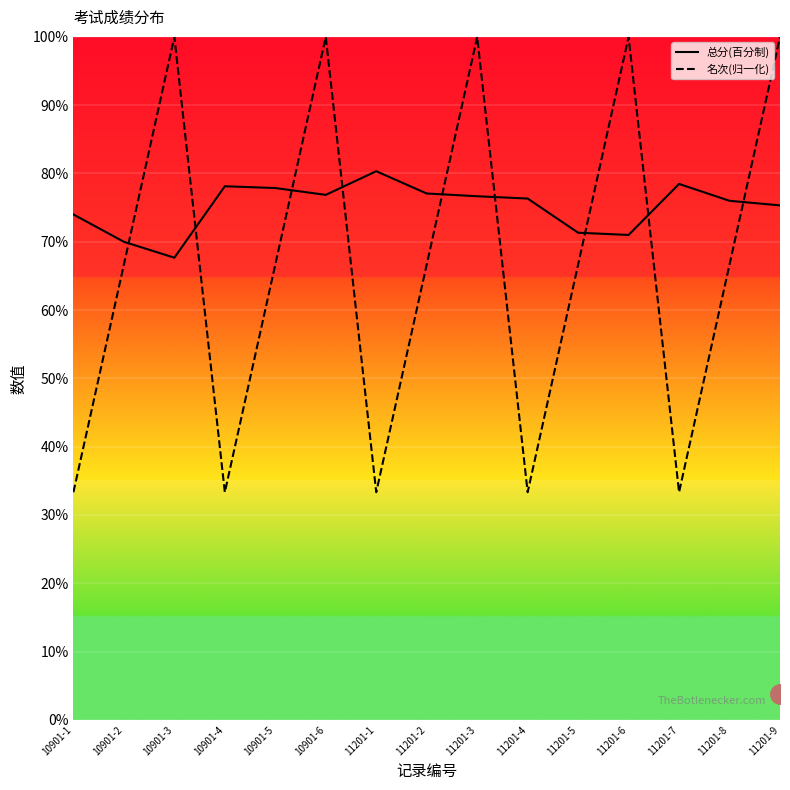

What is the value of the 总分(百分制) point at the 15th from the left?

75.3